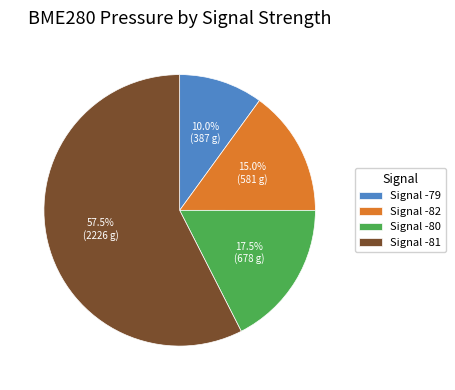

What portion of the pie excludes Signal -81?

42.5%